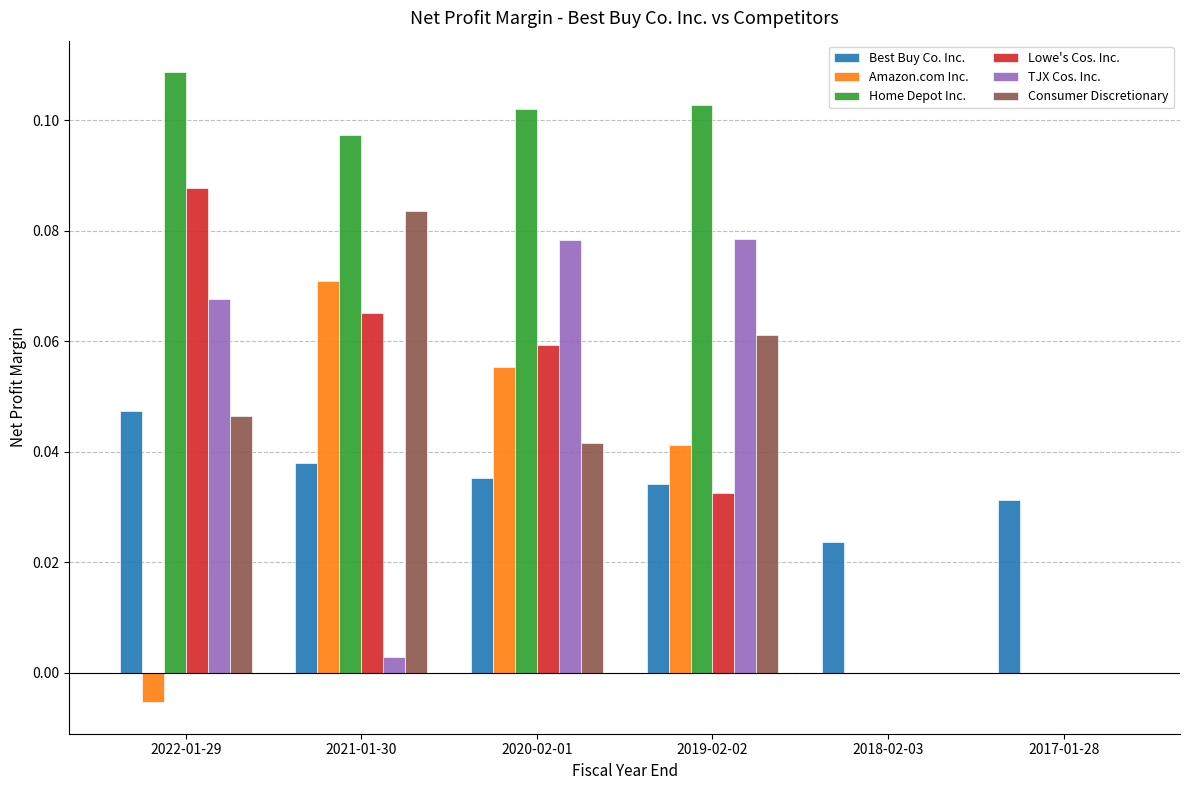

How many distinct data groups are displayed?

6